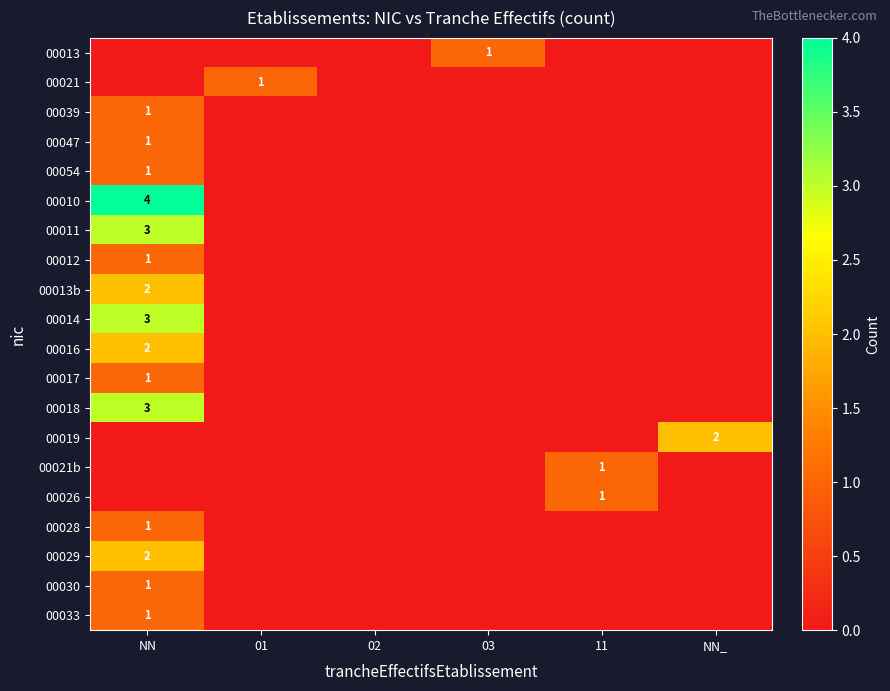

The value of 00026 at 11 is 1. True or false?

True